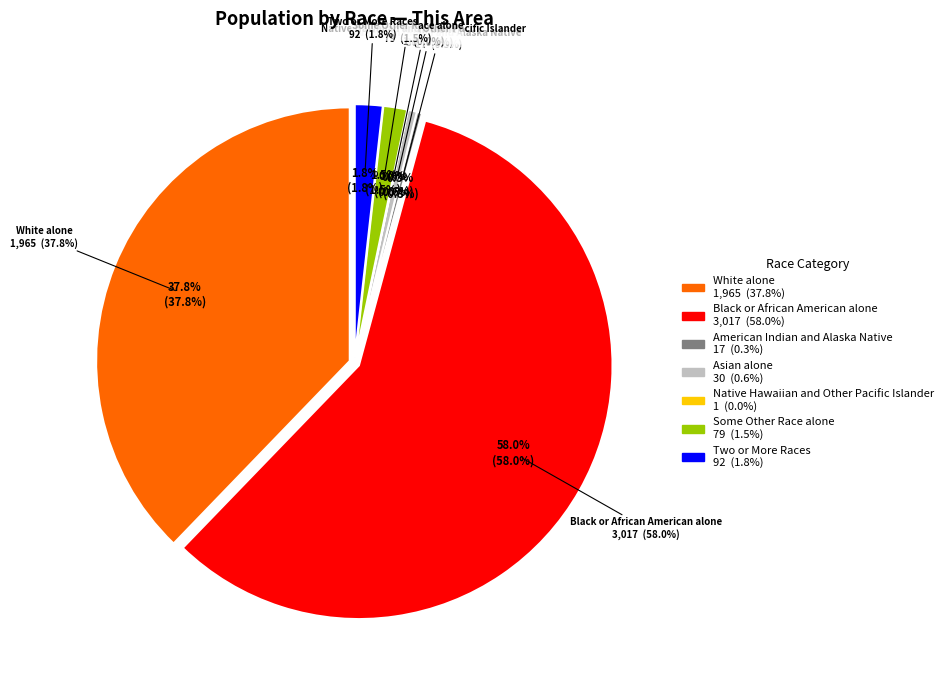

Which slice represents more than half of the pie?

Black or African American alone